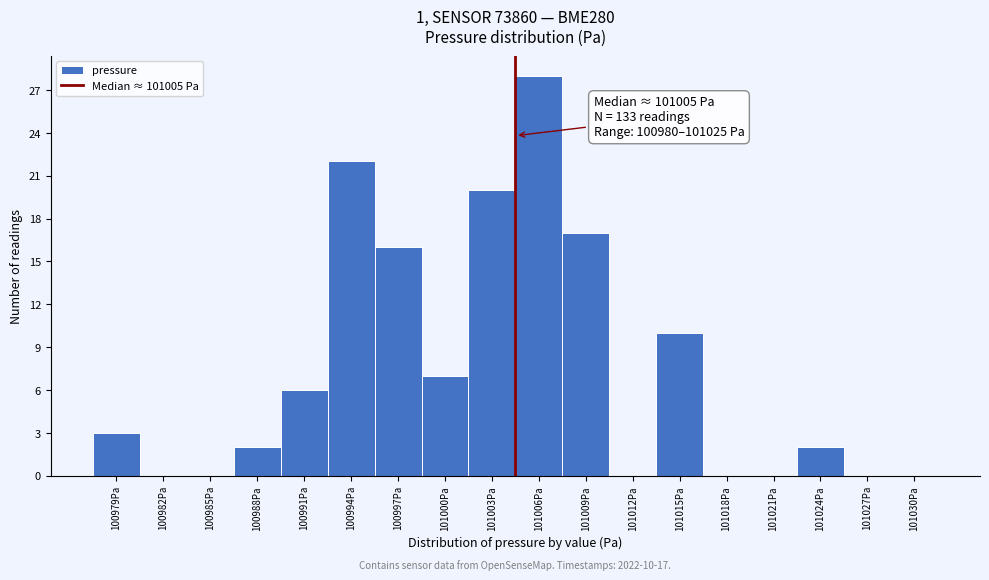

Over which range of the x-axis is the bar tallest?

101005 to 101008